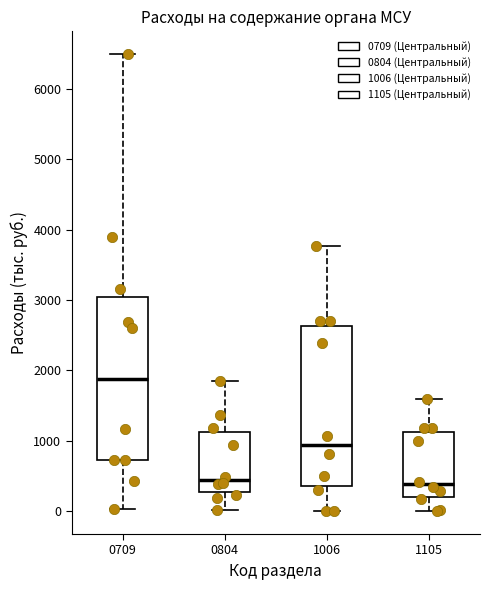

Which box's median line is the highest?

0709